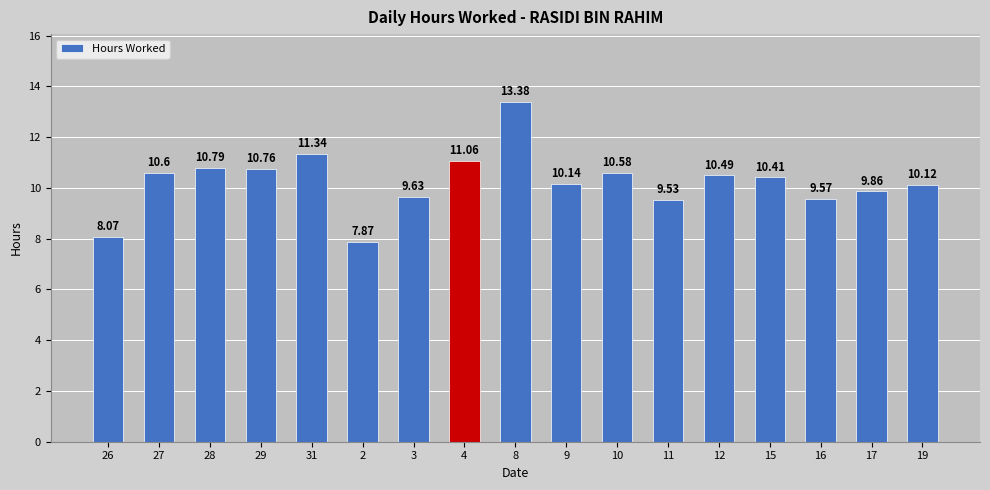

How many data points does each series have?

17